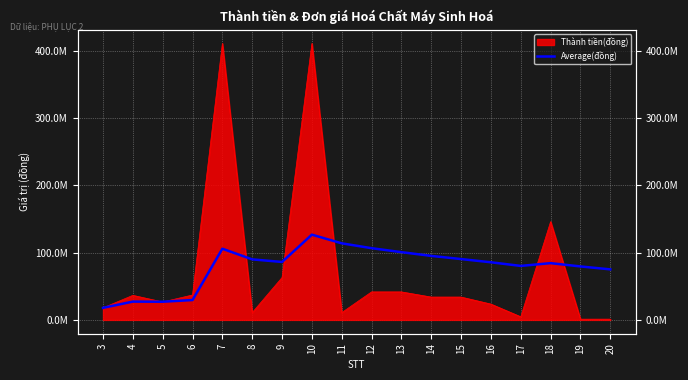

Reading right to left, transcribe all the data shown in this chart.

75097766.7	79448576.5	84344362.5	80234413.3	85635371.4	90415230.8	95121466.7	100683381.8	106589800.0	113808755.6	126679350.0	86096628.6	89949816.7	105770980.0	29524125.0	27017500.0	27201250.0	17905500.0